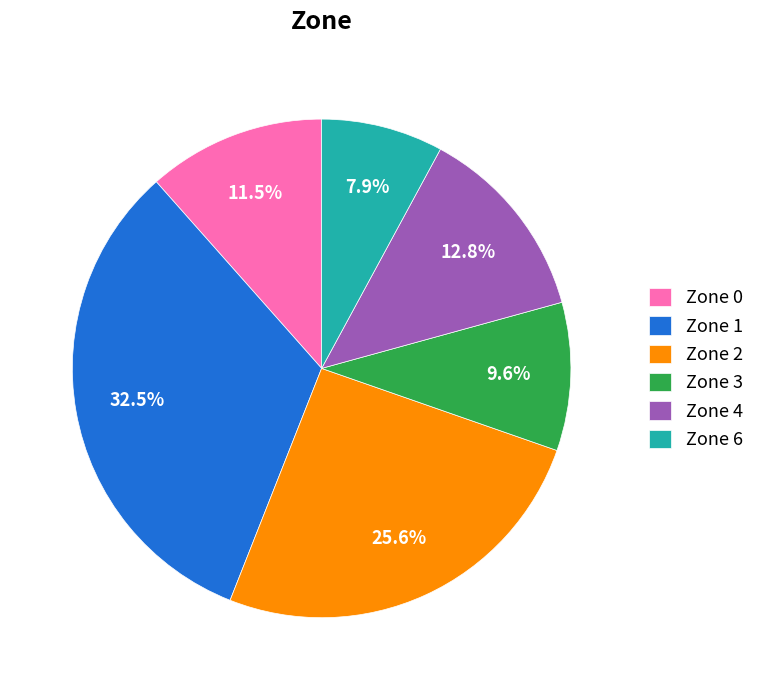

What portion of the pie excludes Zone 1?

67.5%